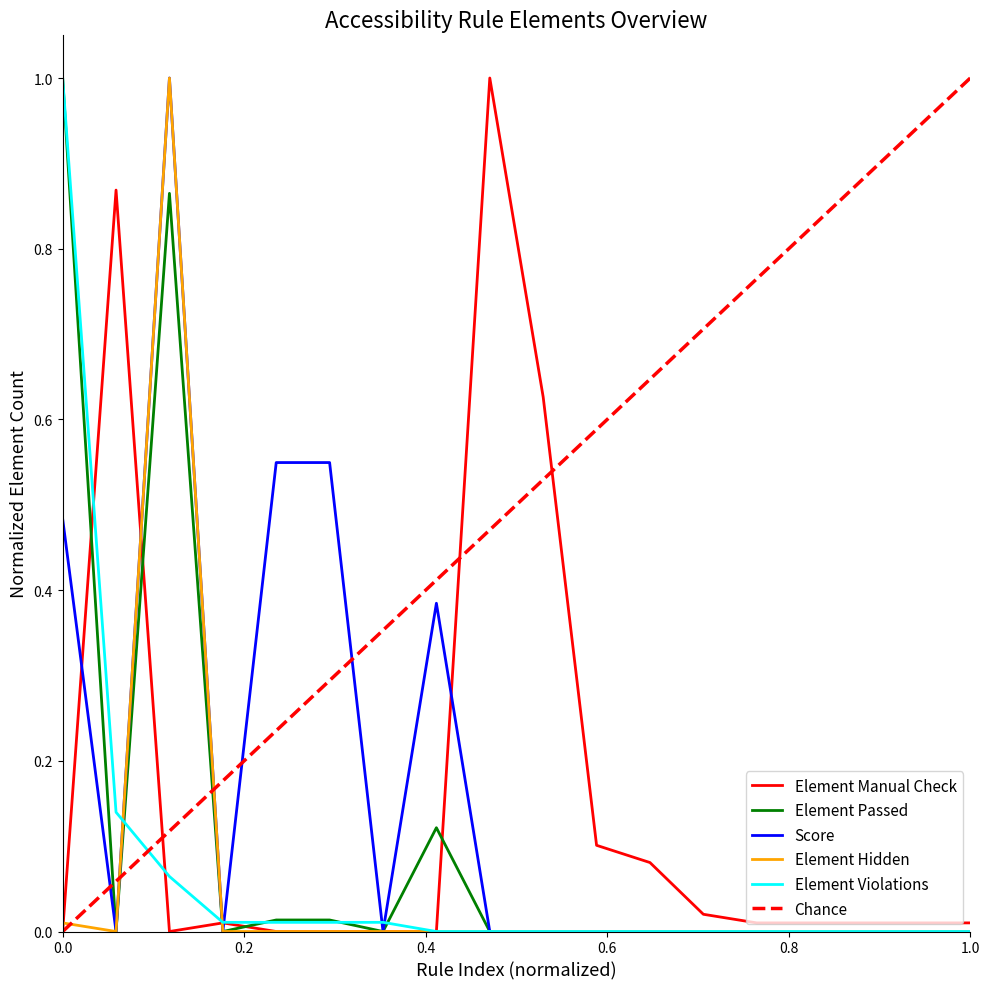

The value of Element Hidden at 1.0 is 0.5. True or false?

False